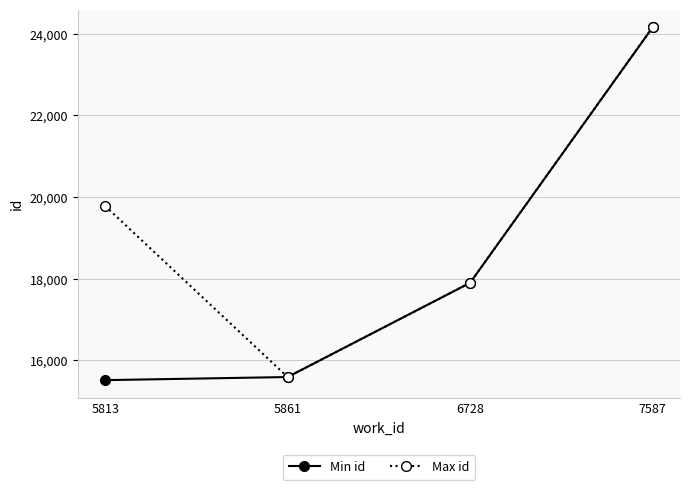

Rank the categories by Max id value from lowest to highest.

5861, 6728, 5813, 7587